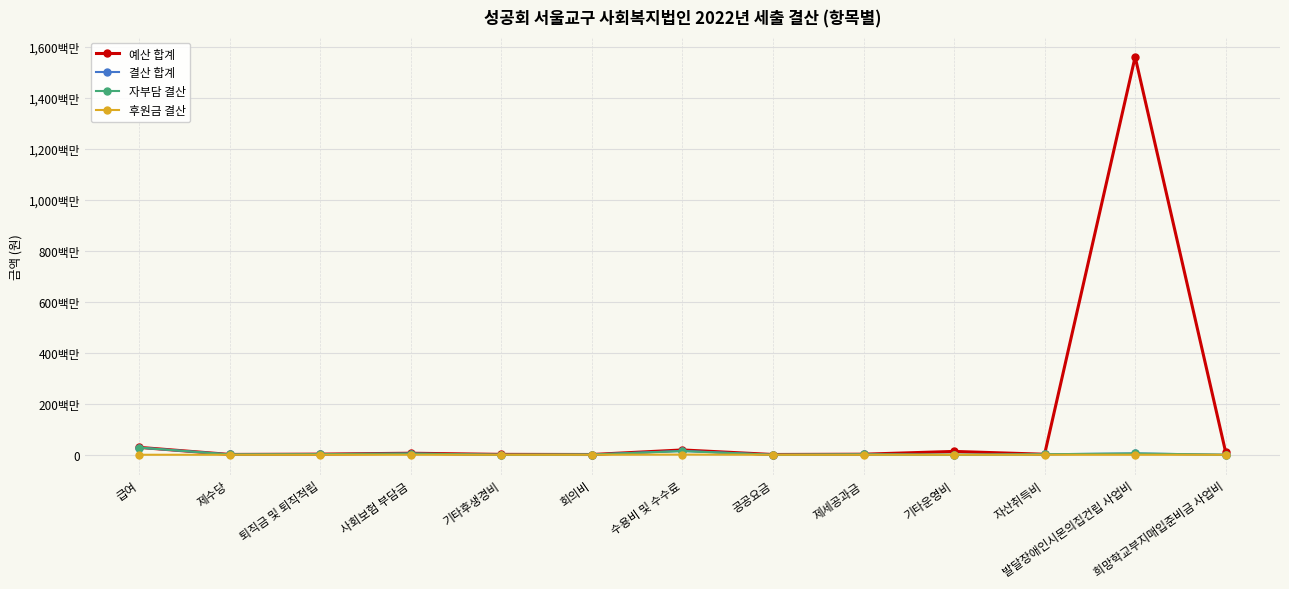

What are all the series names shown in the legend?

예산 합계, 결산 합계, 자부담 결산, 후원금 결산